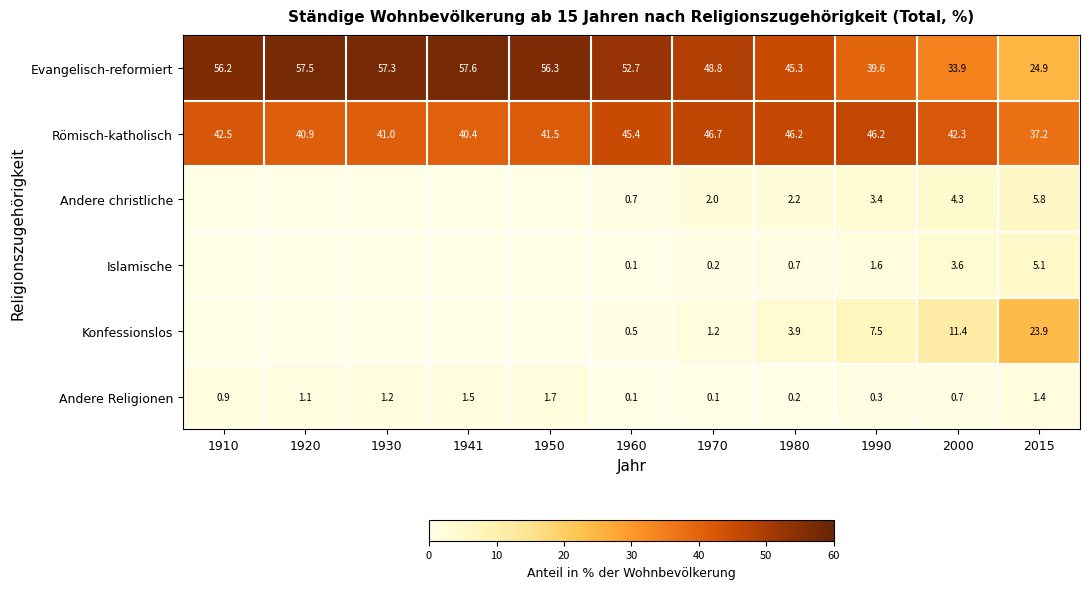

What is the sum of all Römisch-katholisch values?

470.3